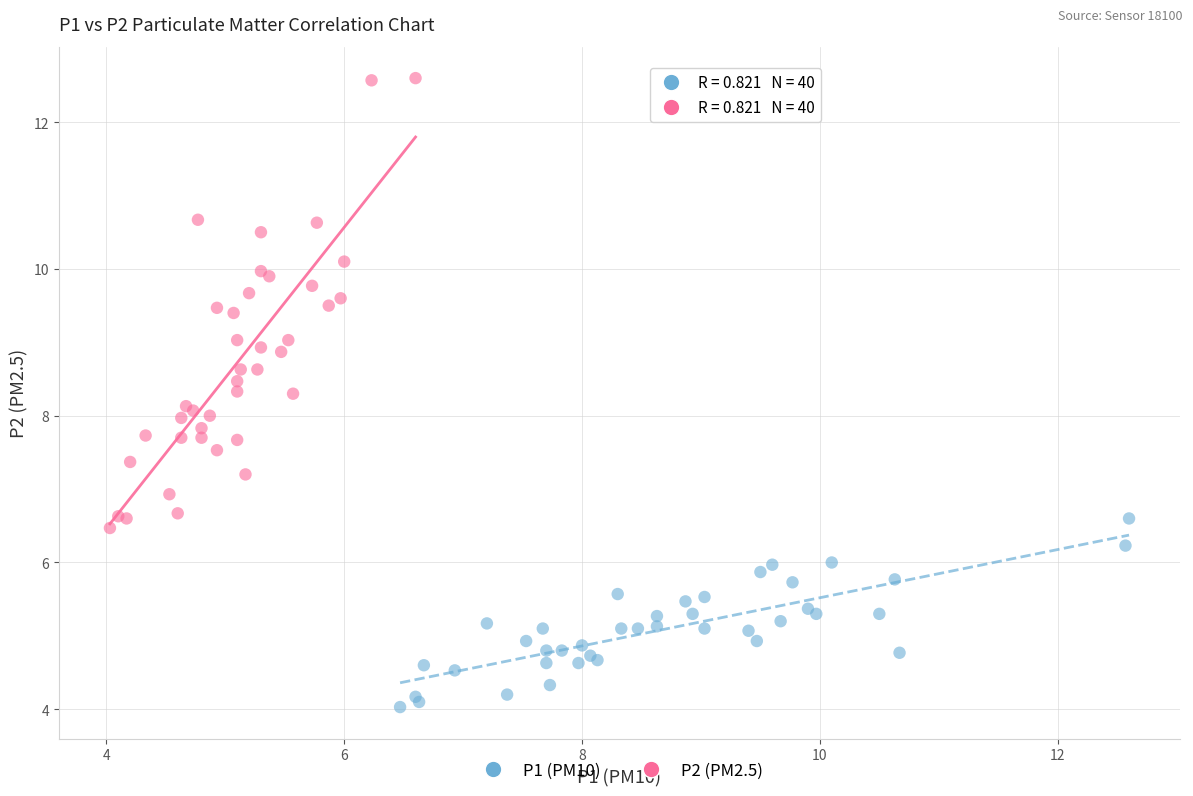

Which series has the widest spread of Y values?

P2 (PM2.5)